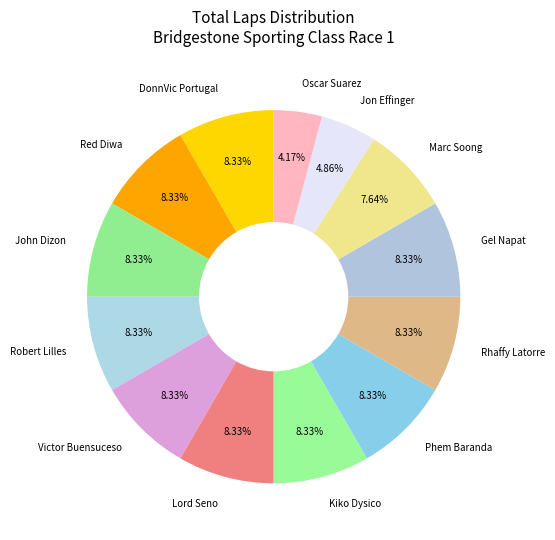

Which slice is the smallest?

Oscar Suarez